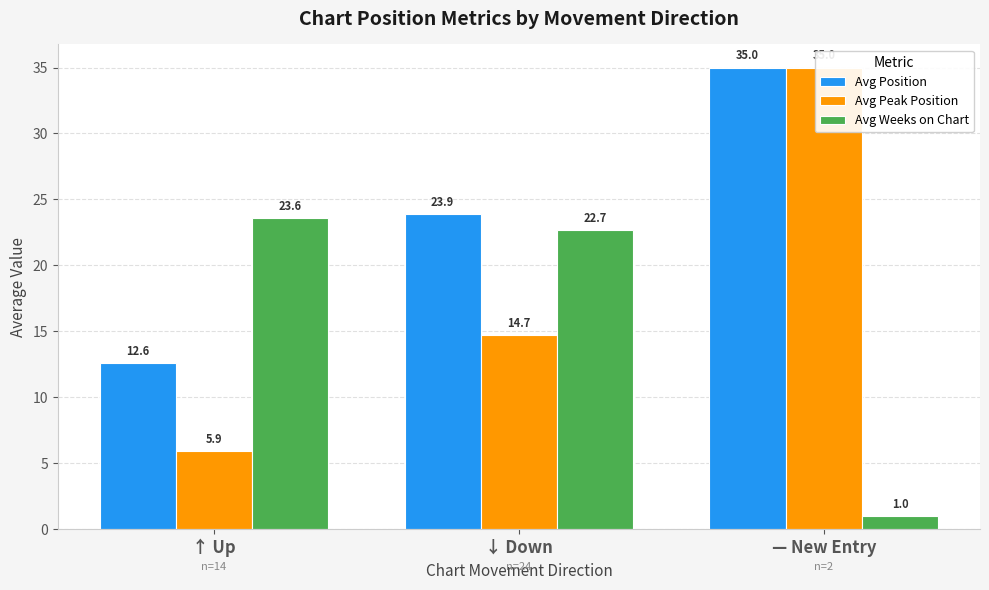

What are all the series names shown in the legend?

Avg Position, Avg Peak Position, Avg Weeks on Chart